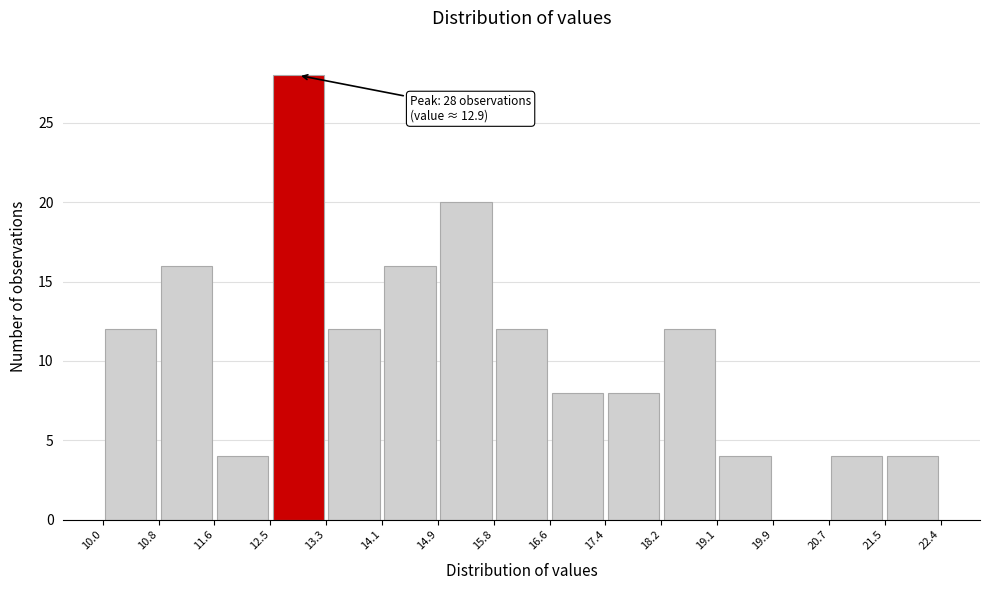

Over which range of the x-axis is the bar tallest?

12.5 to 13.3